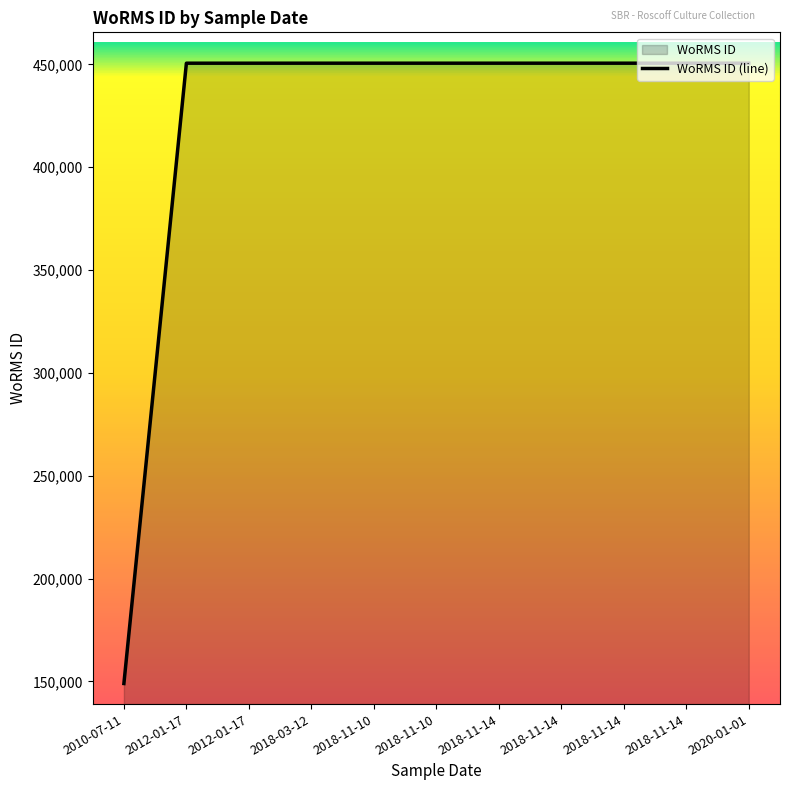

True or false: the data has more than 2 interior local peaks.

False